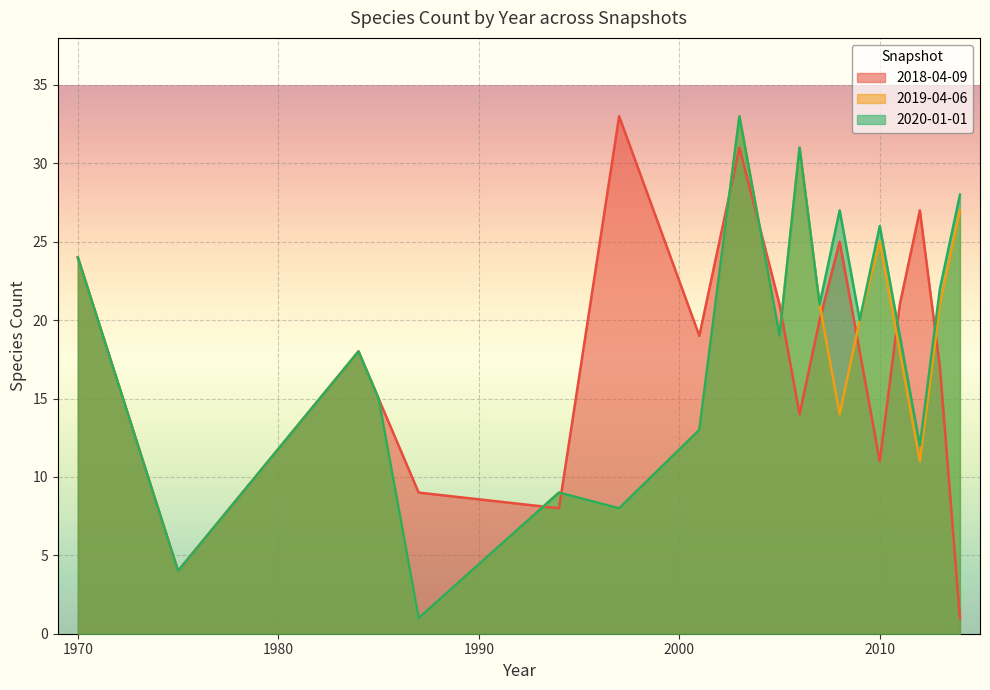

What is the total value across all series at 2001?

45